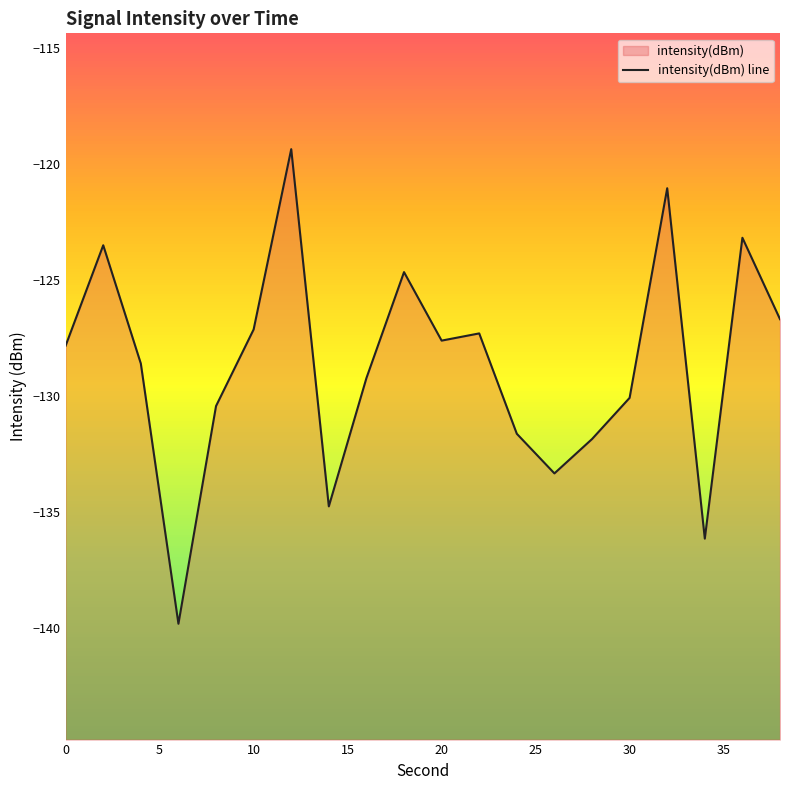

True or false: the data has more than 0 interior local peaks.

True